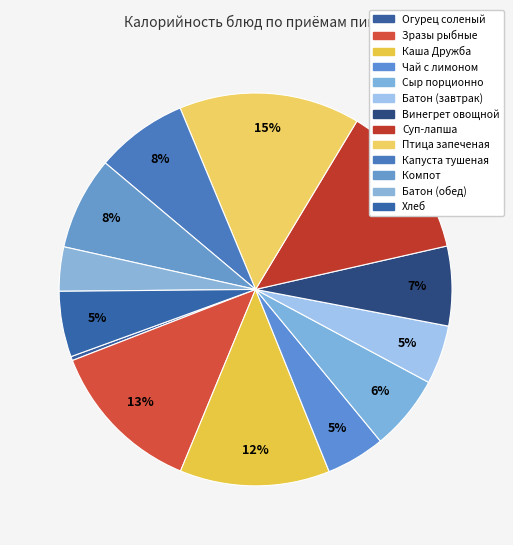

Count the number of slices in the pie.

13